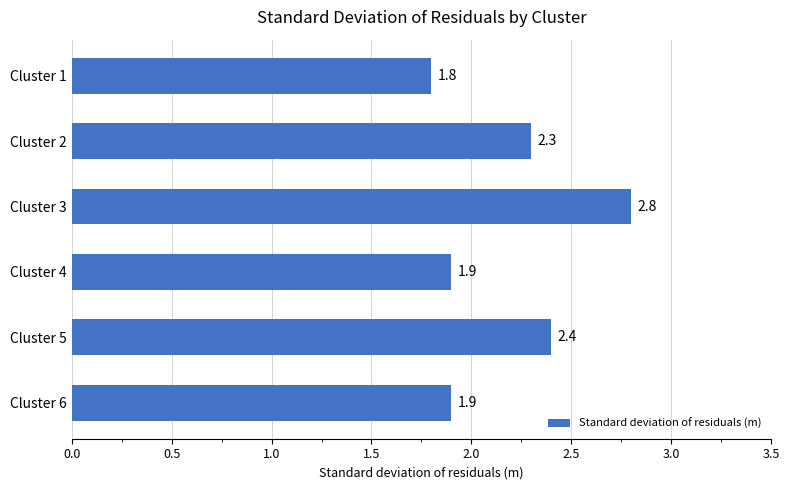

Which category has the highest value across all series?

Cluster 3